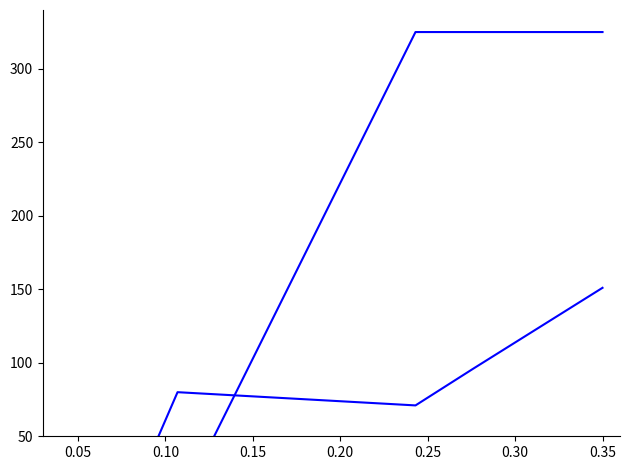

Does the chart have visible grid lines?

No